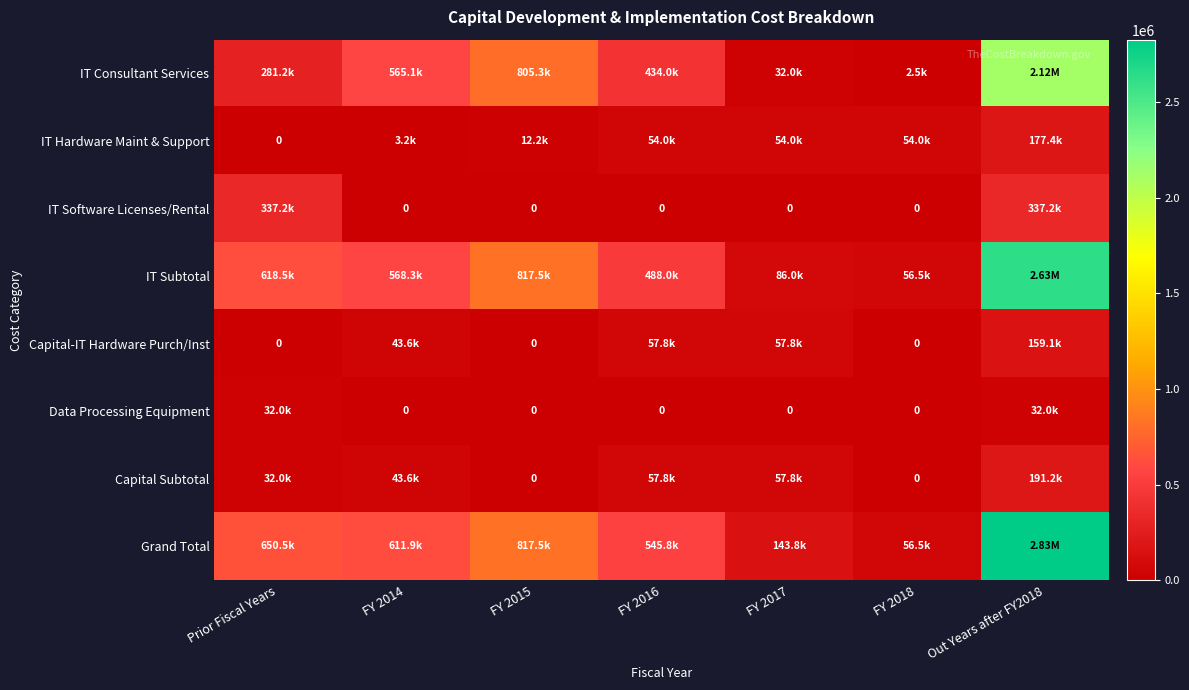

What is the average value of the Grand Total series?

807401.6